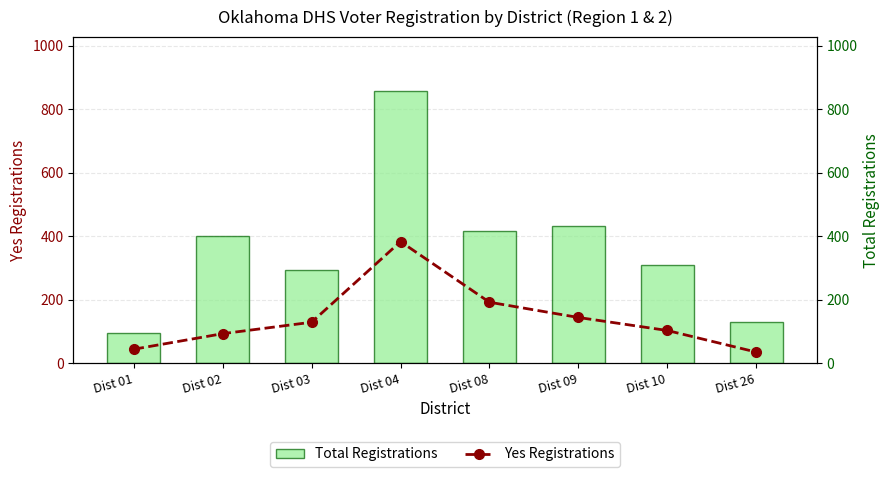

What is the difference between the Total Registrations values at Dist 01 and Dist 02?

304